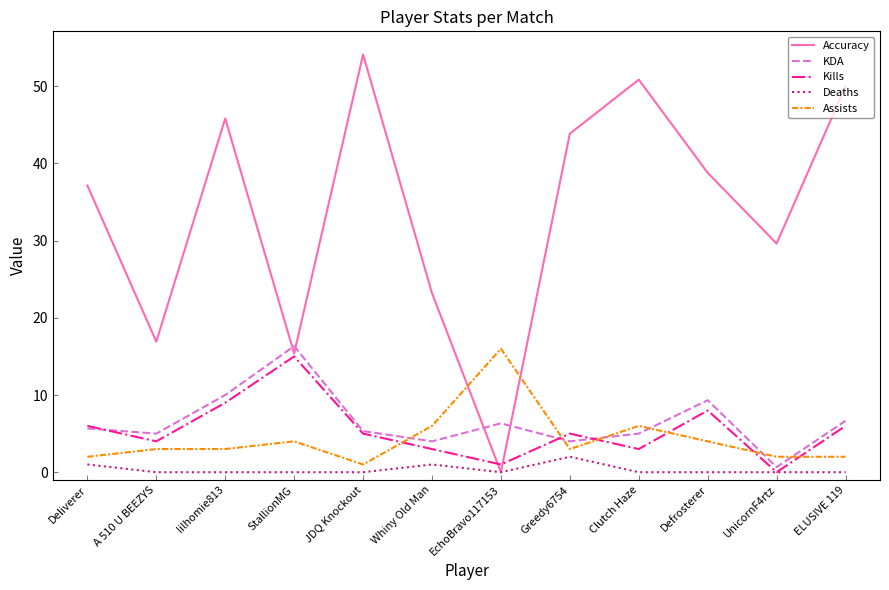

True or false: KDA and Assists cross at least once.

True